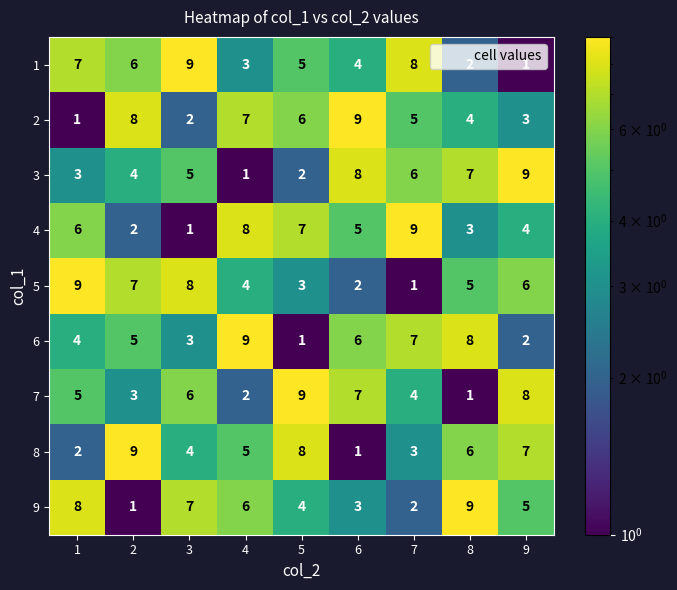

What is the spread (max minus min) of values at 7?

8